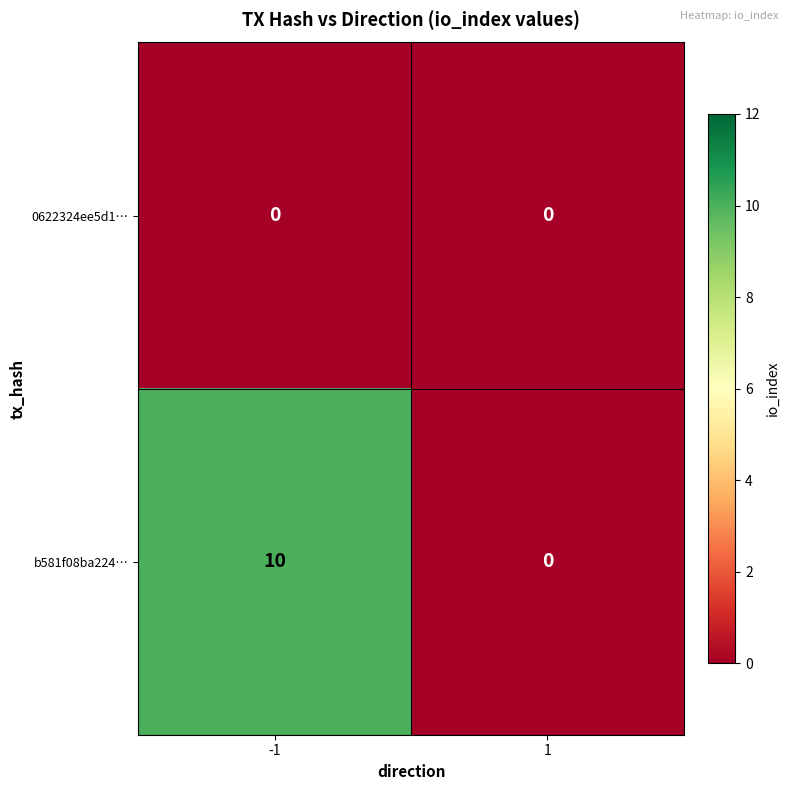

What is the maximum value shown in the chart?

10